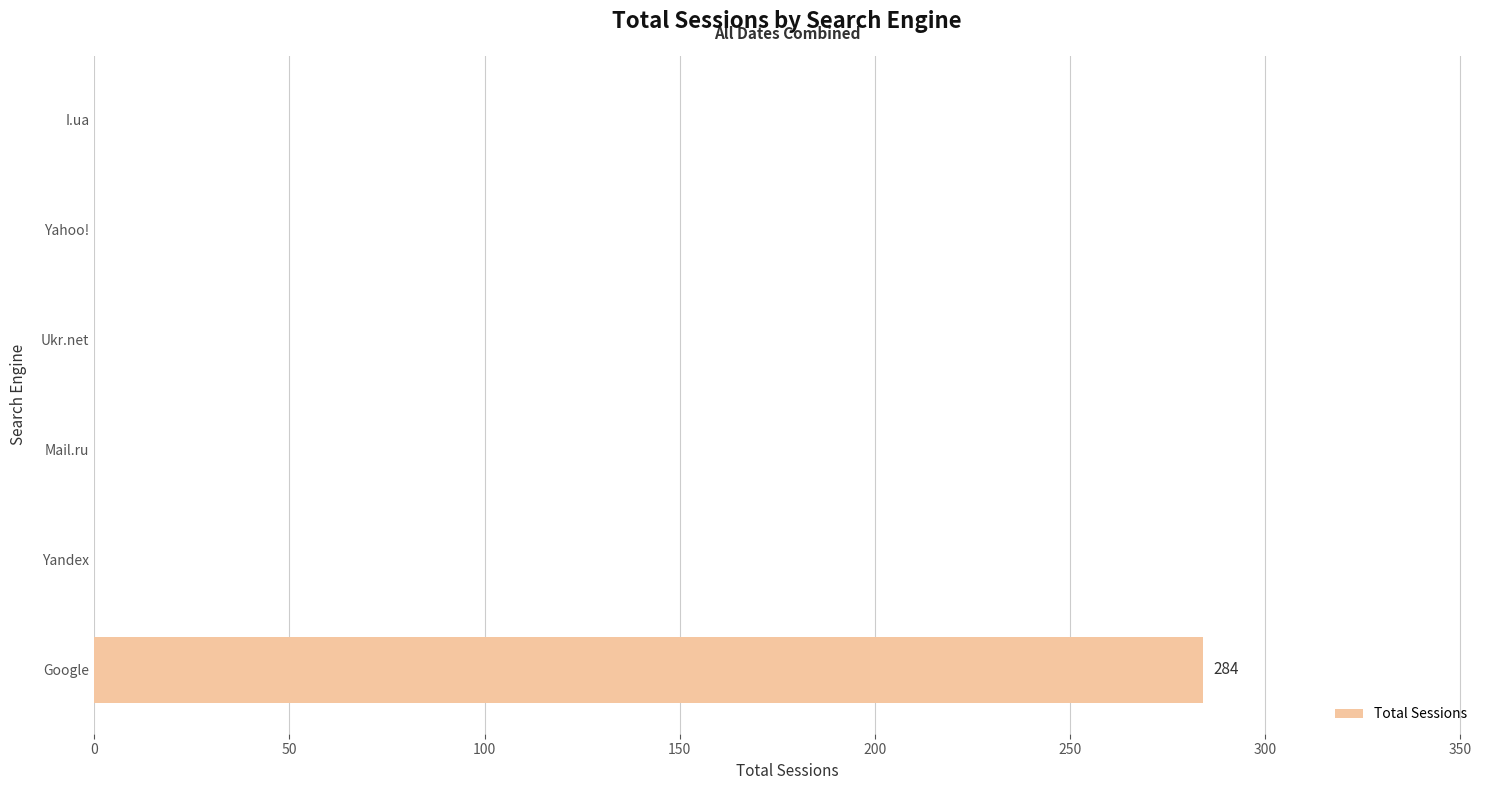

The value at Yahoo! is 90. True or false?

False